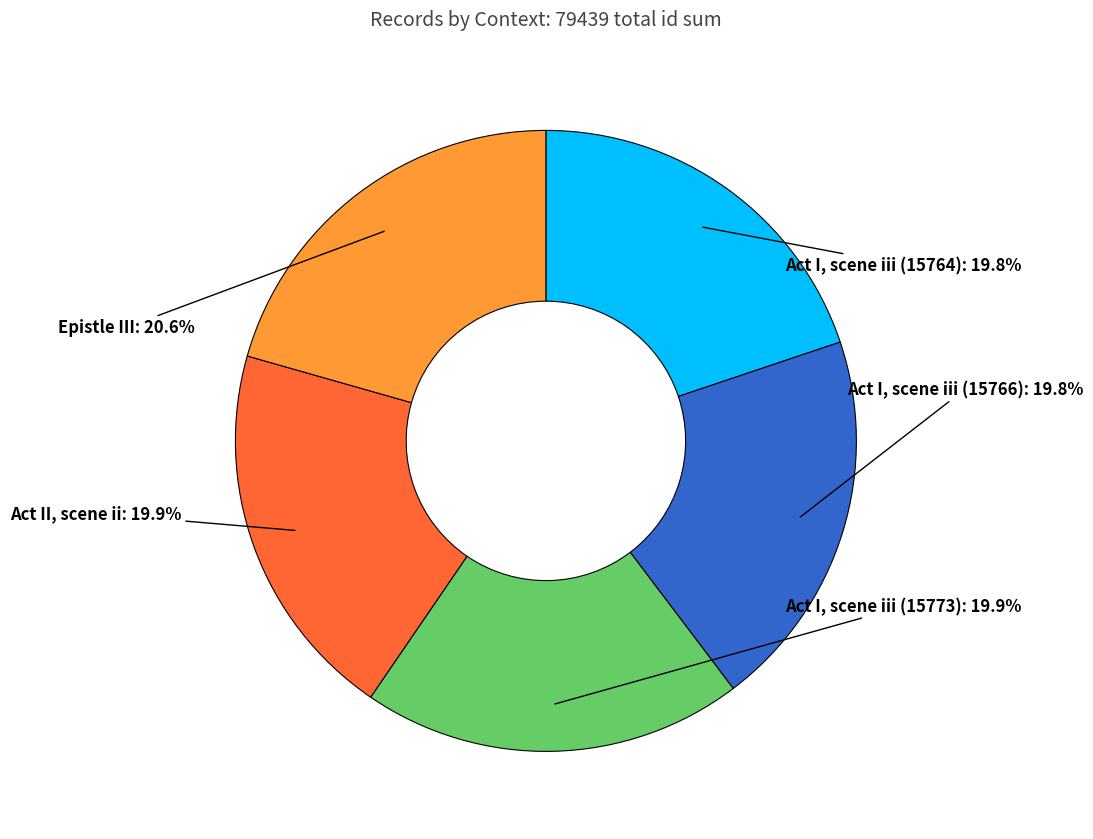

The Act I, scene iii (15764) slice represents 11% of the pie. True or false?

False